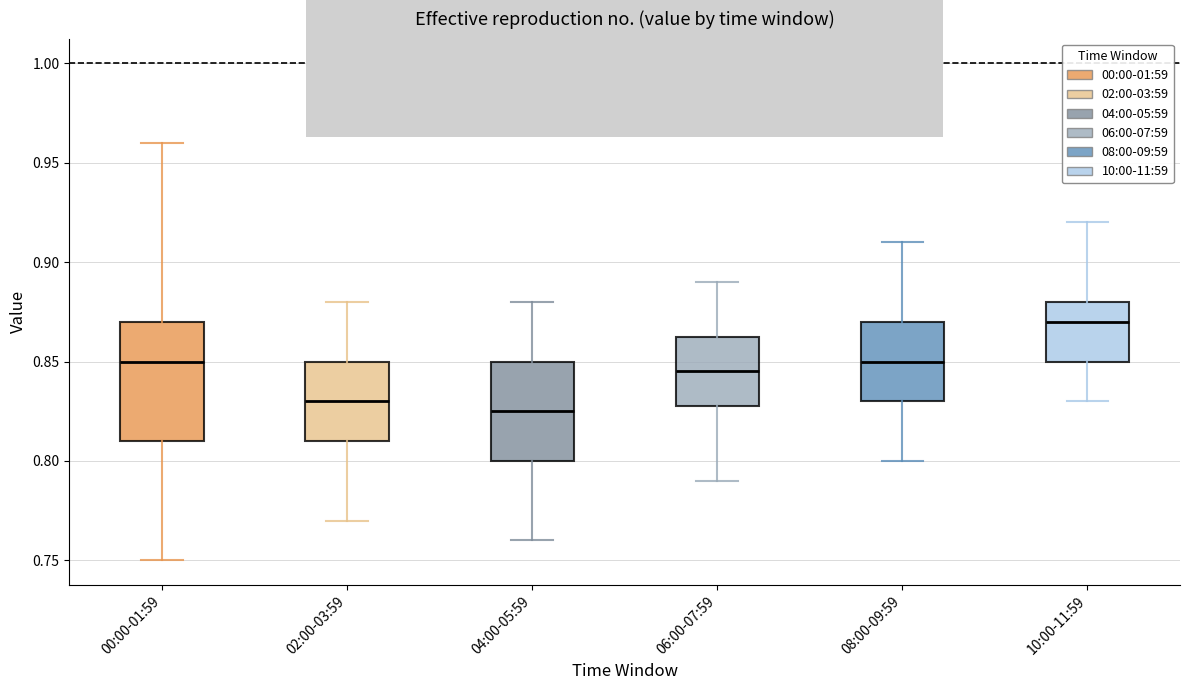

Comparing the boxes themselves (not the whiskers), which one is the tallest?

00:00-01:59